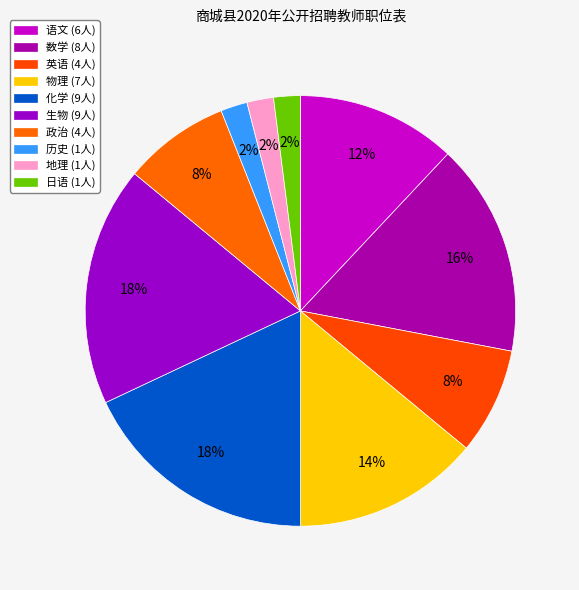

Rank the categories by value from lowest to highest.

历史, 地理, 日语, 英语, 政治, 语文, 物理, 数学, 化学, 生物